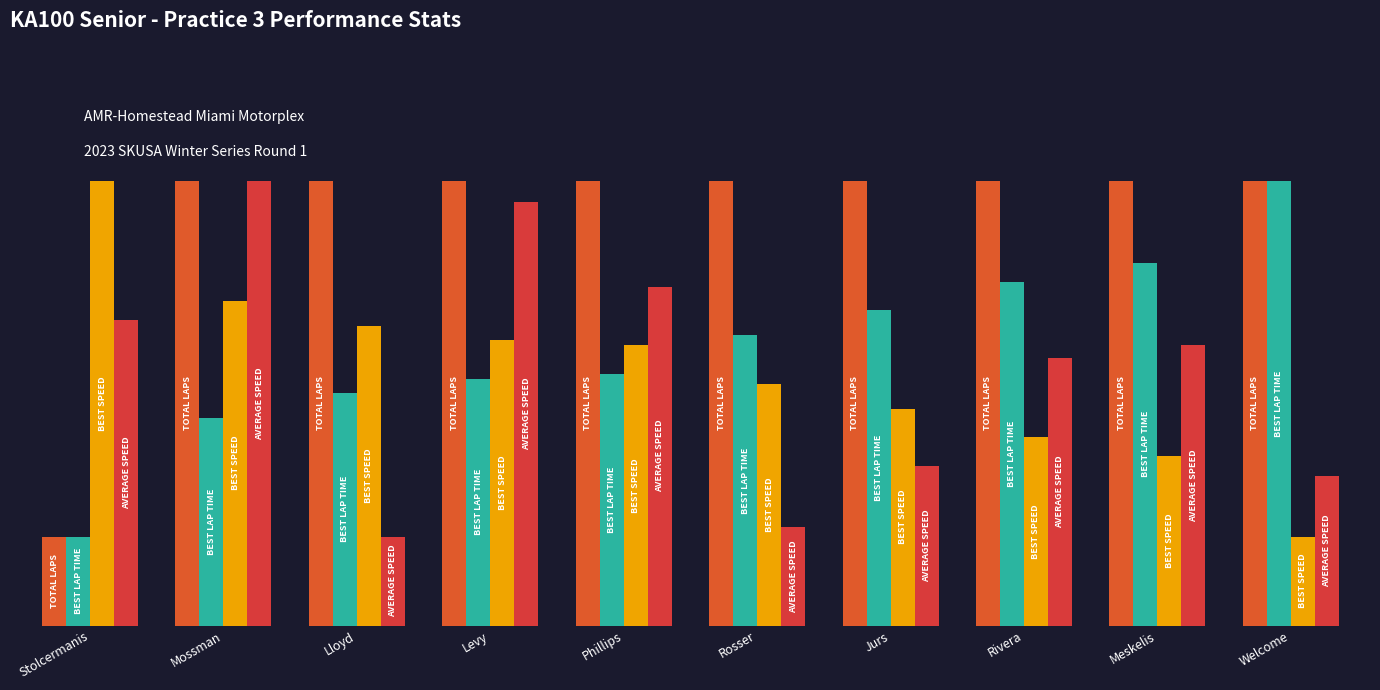

The Average Speed series shows 123.8 at Stolcermanis. True or false?

False